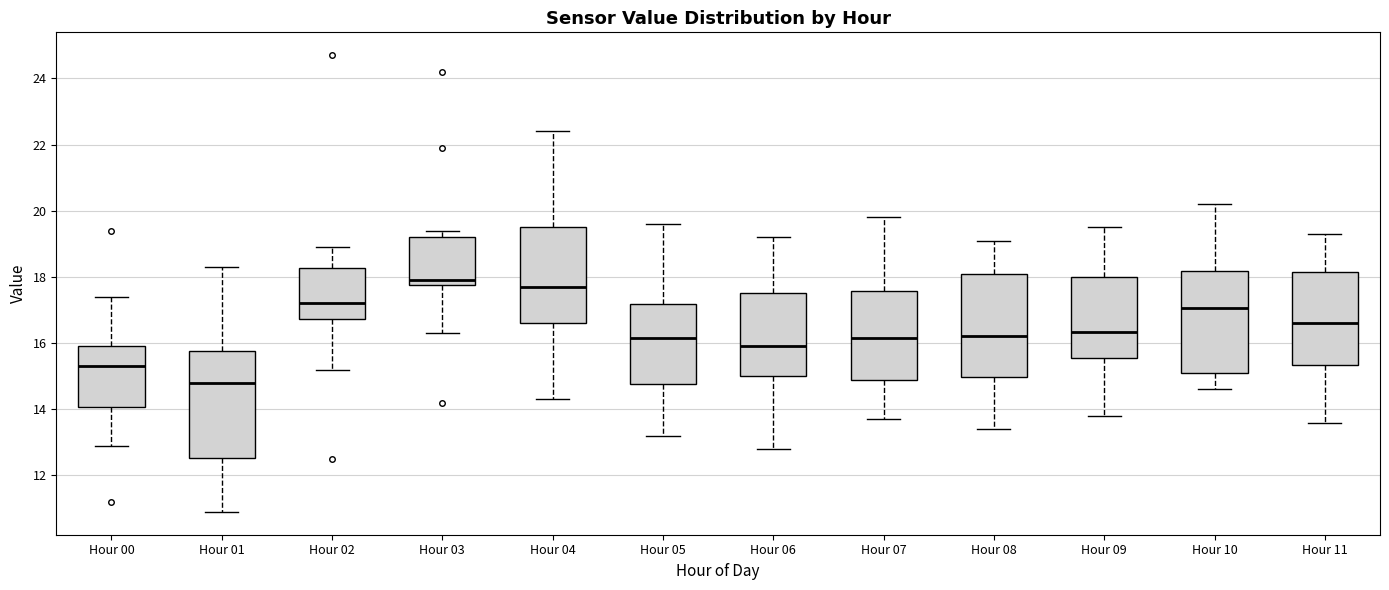

Reading left to right, read every box against the y-axis: the position of its median line, the range the box covers, and the ends of its whiskers. The values are not printed on the chart, so give them approximately, as read against the axis.

Hour 00: median 15.4, box 14.0 to 16.0, whiskers 13.0 to 17.4
Hour 01: median 14.8, box 12.6 to 15.8, whiskers 11.0 to 18.4
Hour 02: median 17.2, box 16.8 to 18.2, whiskers 15.2 to 19.0
Hour 03: median 18.0, box 17.8 to 19.2, whiskers 16.4 to 19.4
Hour 04: median 17.8, box 16.6 to 19.6, whiskers 14.4 to 22.4
Hour 05: median 16.2, box 14.8 to 17.2, whiskers 13.2 to 19.6
Hour 06: median 16.0, box 15.0 to 17.6, whiskers 12.8 to 19.2
Hour 07: median 16.2, box 15.0 to 17.6, whiskers 13.8 to 19.8
Hour 08: median 16.2, box 15.0 to 18.2, whiskers 13.4 to 19.2
Hour 09: median 16.4, box 15.6 to 18.0, whiskers 13.8 to 19.6
Hour 10: median 17.0, box 15.2 to 18.2, whiskers 14.6 to 20.2
Hour 11: median 16.6, box 15.4 to 18.2, whiskers 13.6 to 19.4